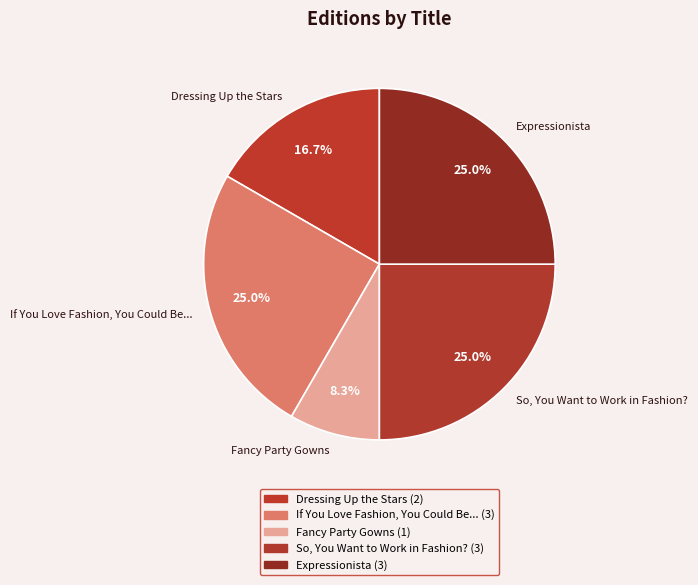

Which category has the smallest portion of the pie?

Fancy Party Gowns